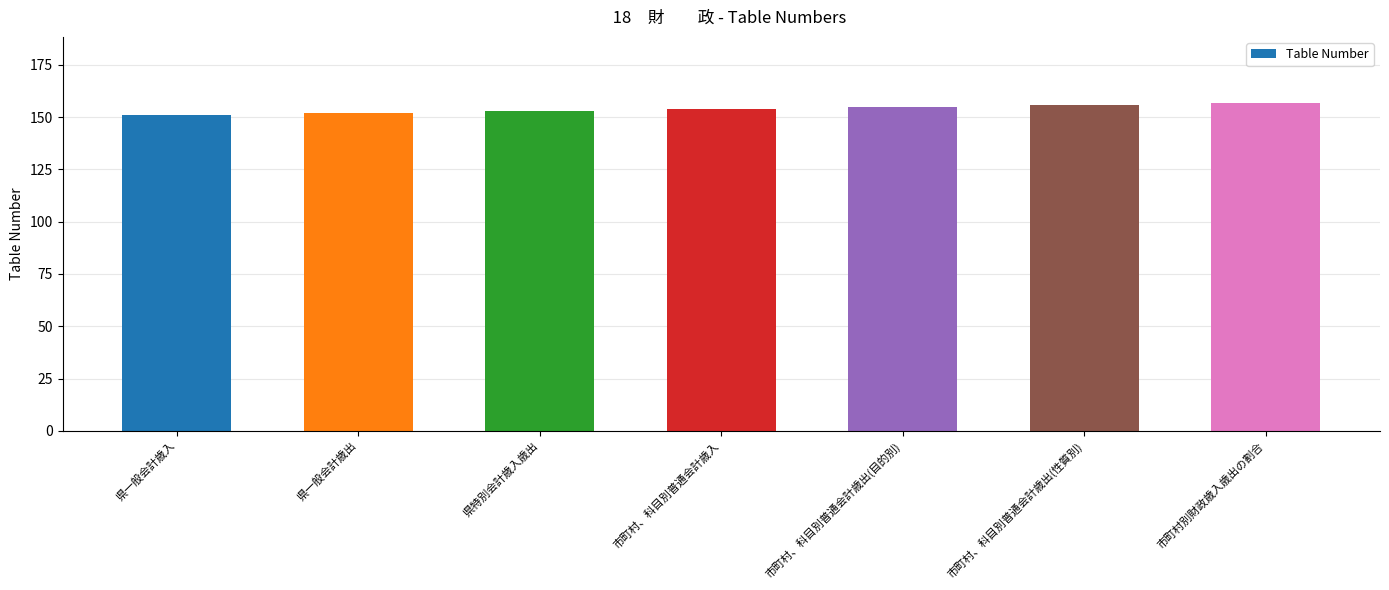

What is the average value?

154